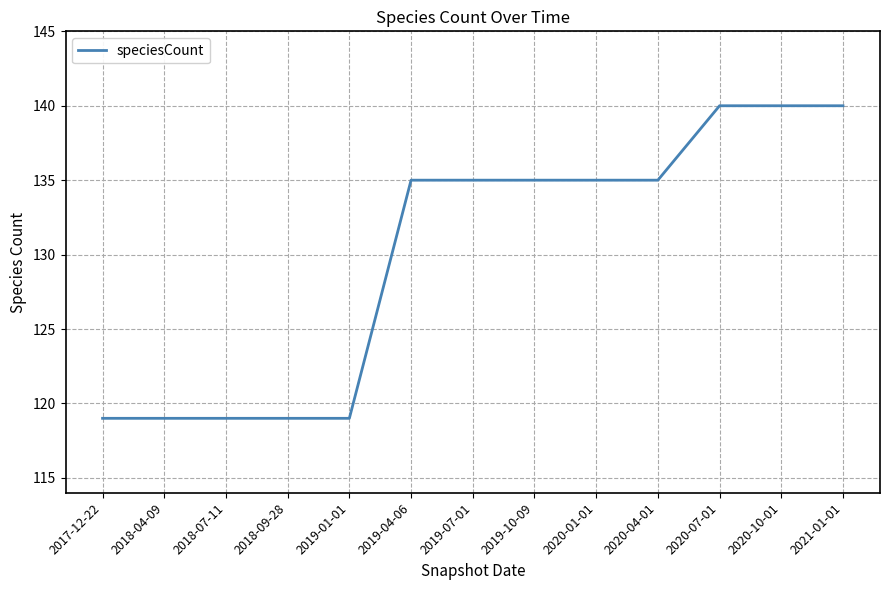

Reading left to right, extract all data points from this chart.

2017-12-22=119	2018-04-09=119	2018-07-11=119	2018-09-28=119	2019-01-01=119	2019-04-06=135	2019-07-01=135	2019-10-09=135	2020-01-01=135	2020-04-01=135	2020-07-01=140	2020-10-01=140	2021-01-01=140